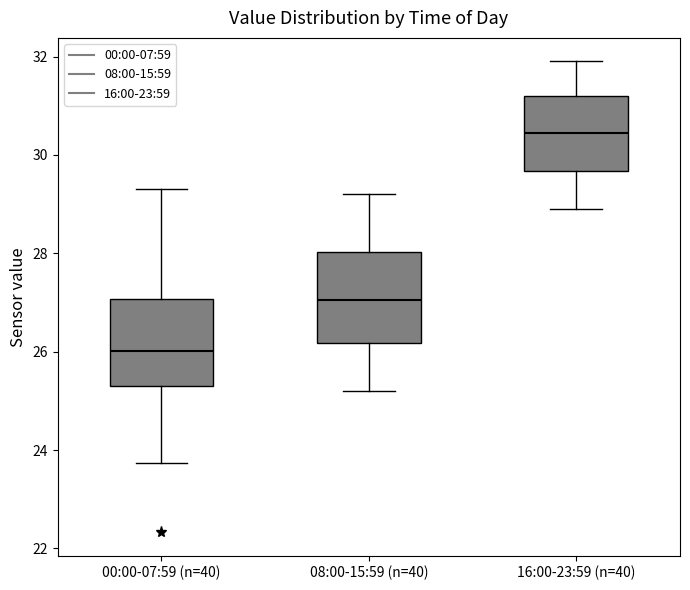

Reading left to right, transcribe this box plot: for each box, give where its median line is, the range the box spans, and where its two whiskers end, as read against the y-axis. The values are not printed on the chart, so give them approximately, as read against the axis.

00:00-07:59 (n=40): median 26.0, box 25.4 to 27.0, whiskers 23.8 to 29.4
08:00-15:59 (n=40): median 27.0, box 26.2 to 28.0, whiskers 25.2 to 29.2
16:00-23:59 (n=40): median 30.4, box 29.6 to 31.2, whiskers 29.0 to 32.0